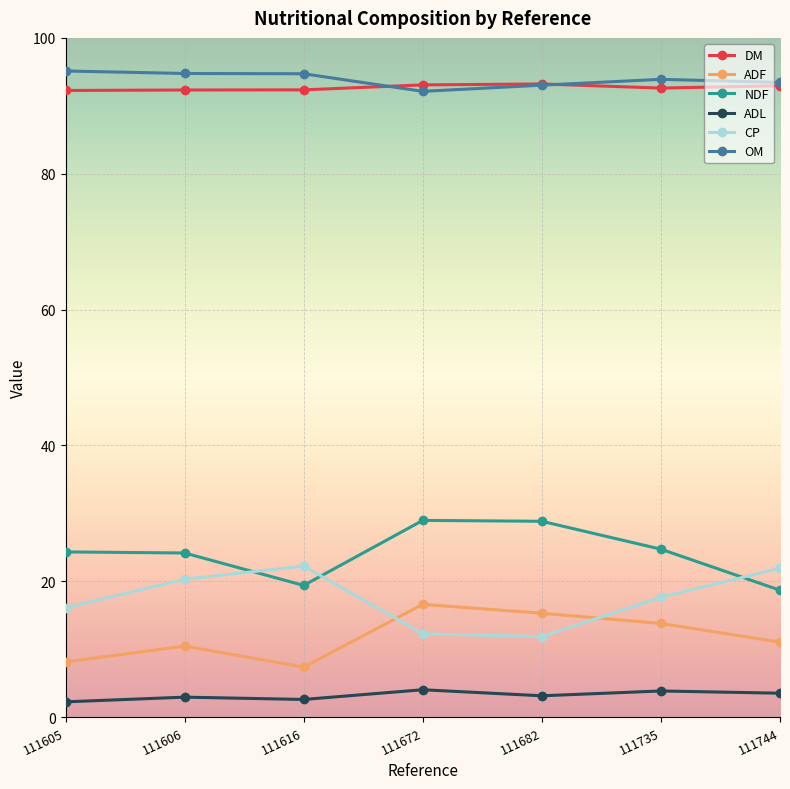

True or false: OM has more than 2 interior local peaks.

False